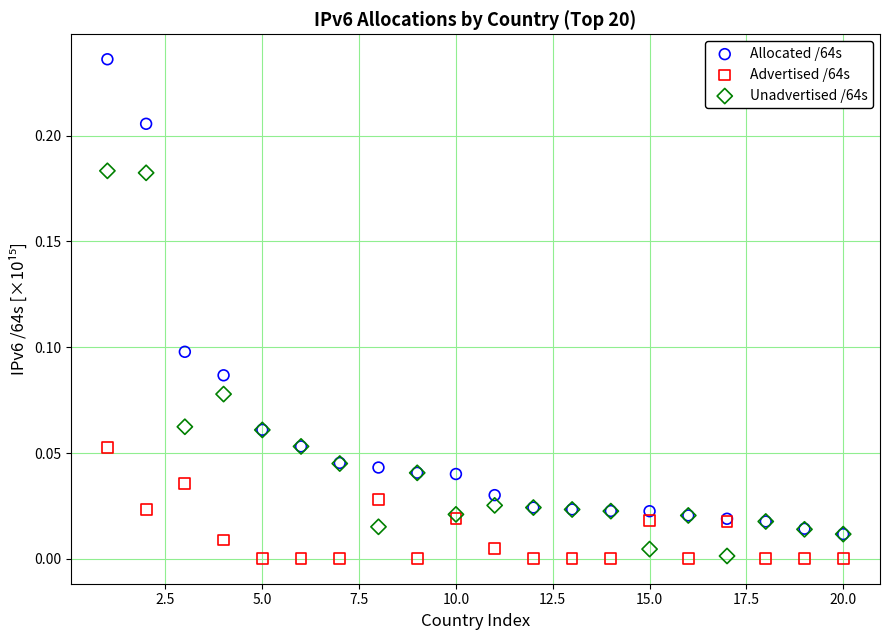

What are all the series names shown in the legend?

Allocated /64s, Advertised /64s, Unadvertised /64s